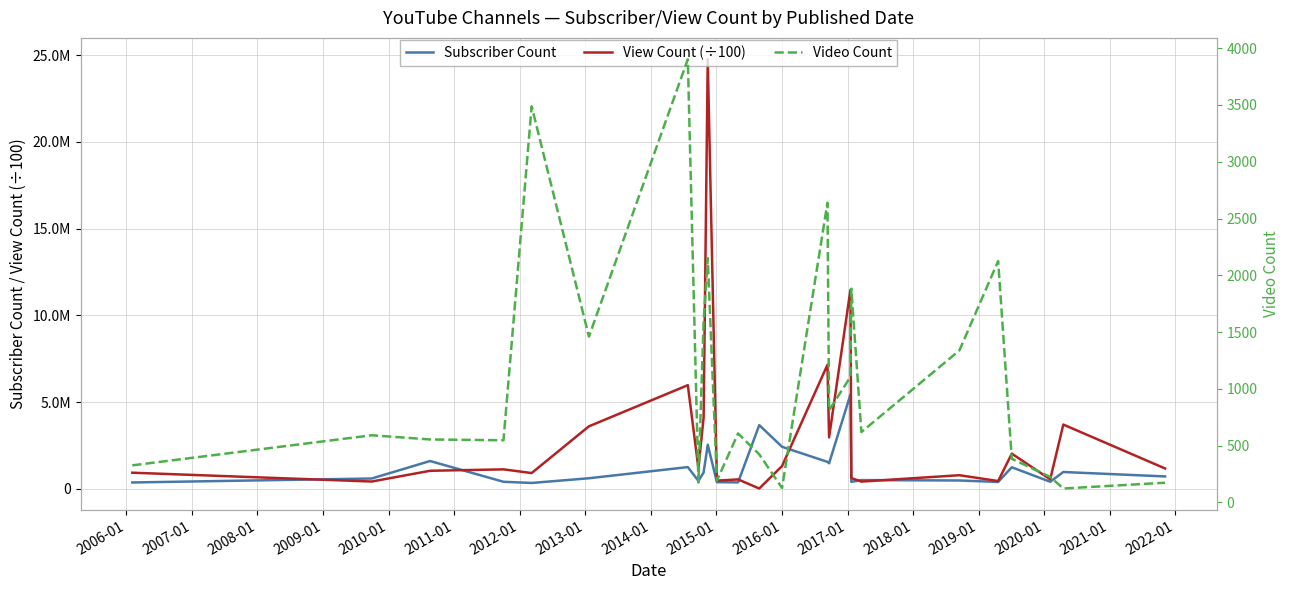

How many data points in Video Count are above 607?

12